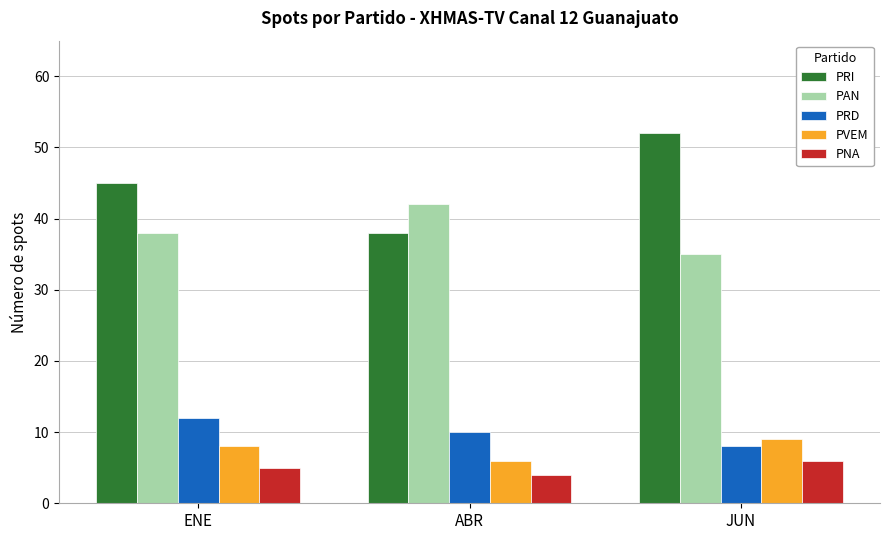

What is the spread (max minus min) of values at JUN?

46